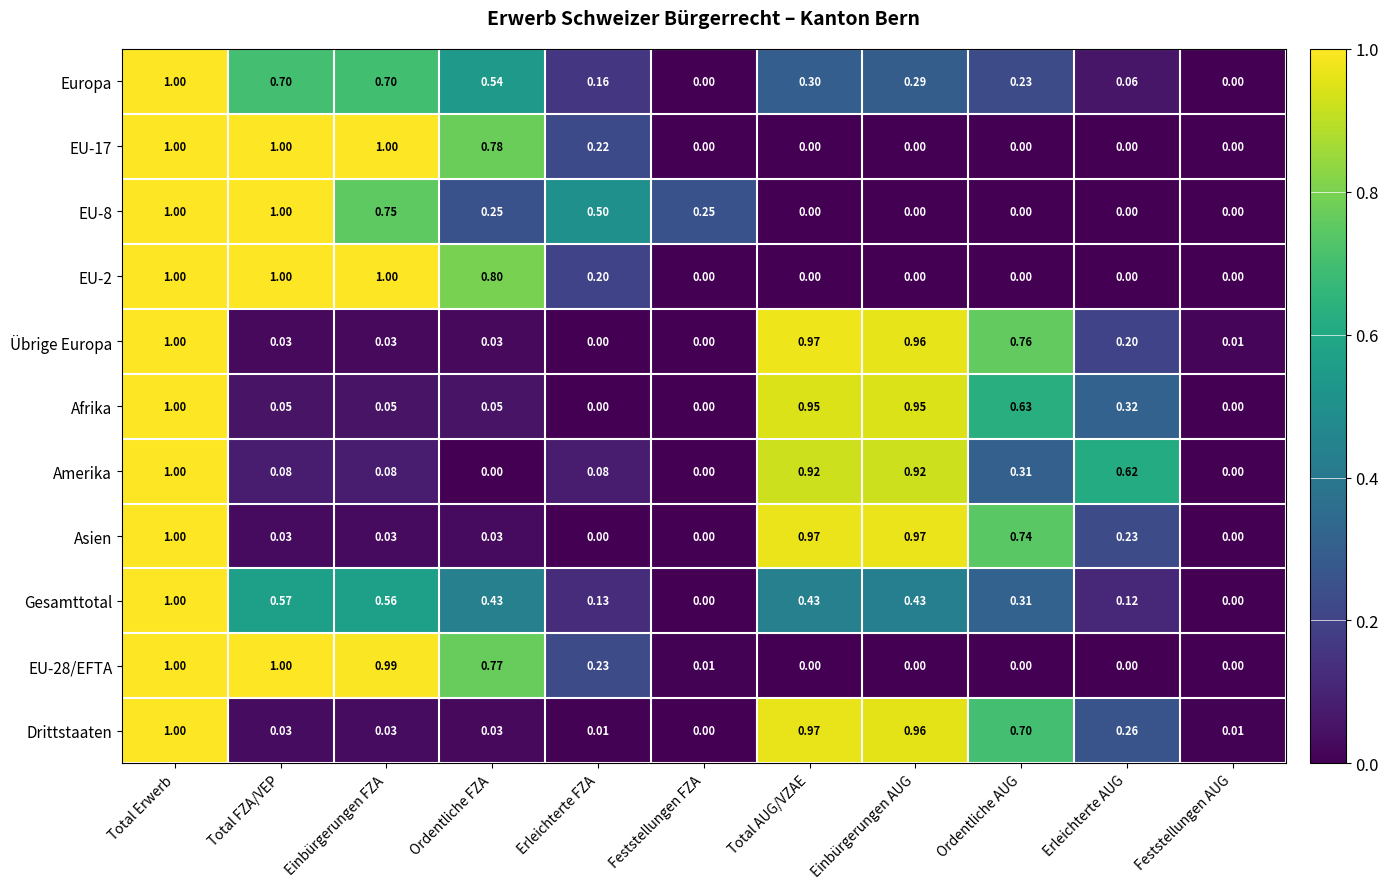

At which label does Drittstaaten reach its peak?

Total Erwerb